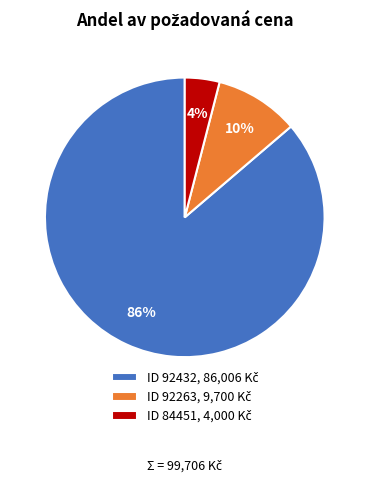

Is there any slice that represents more than half of the pie?

Yes